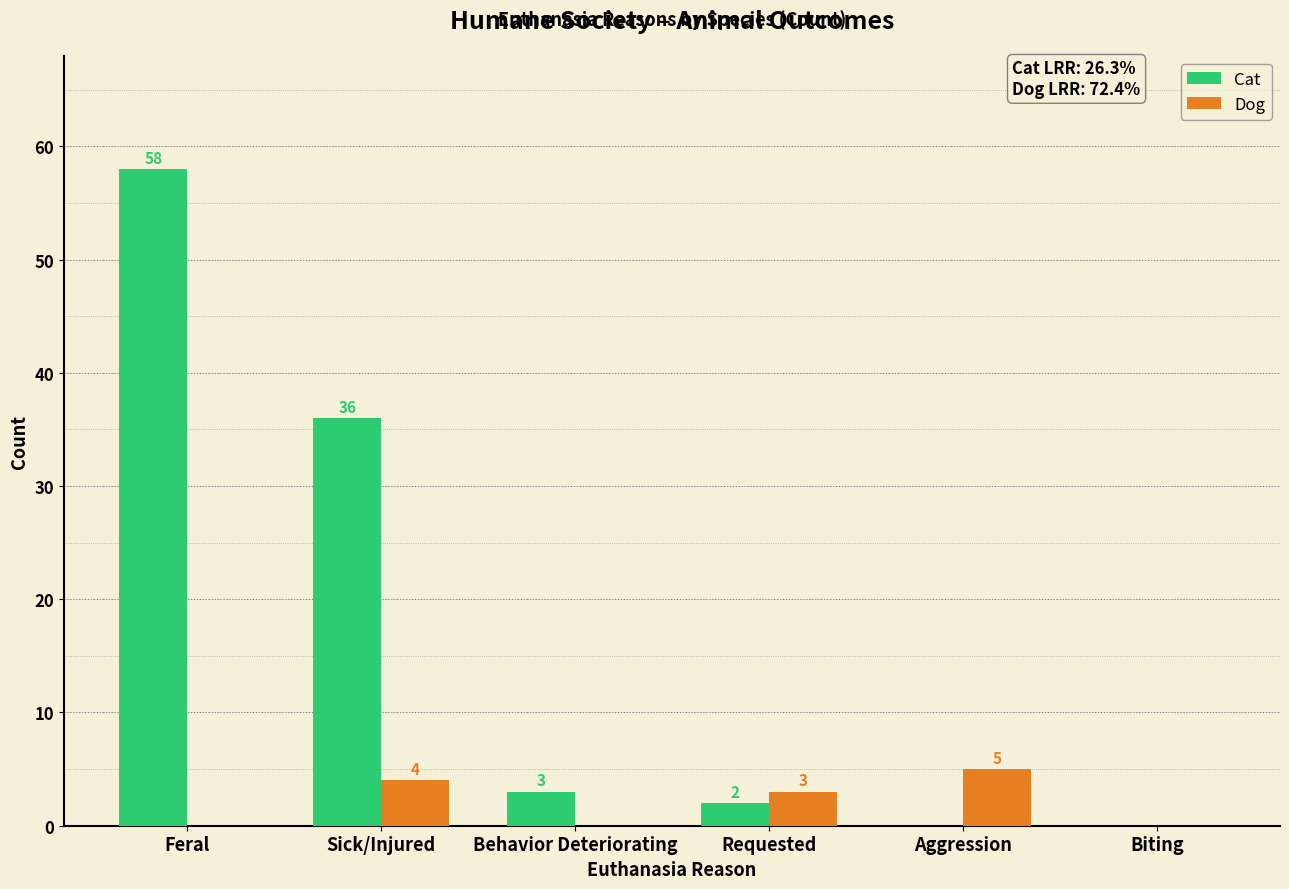

Reading left to right, what are all the values shown in this chart?

Cat: Feral=58	Sick/Injured=36	Behavior Deteriorating=3	Requested=2	Aggression=0	Biting=0
Dog: Feral=0	Sick/Injured=4	Behavior Deteriorating=0	Requested=3	Aggression=5	Biting=0